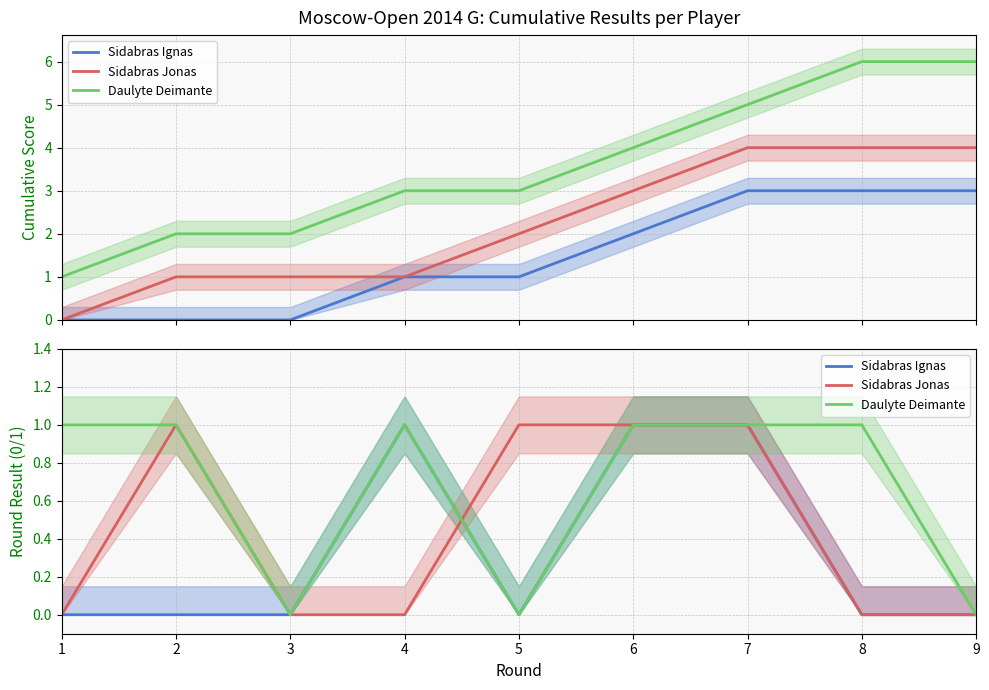

True or false: Daulyte Deimante has a value of 1 at 6.

False